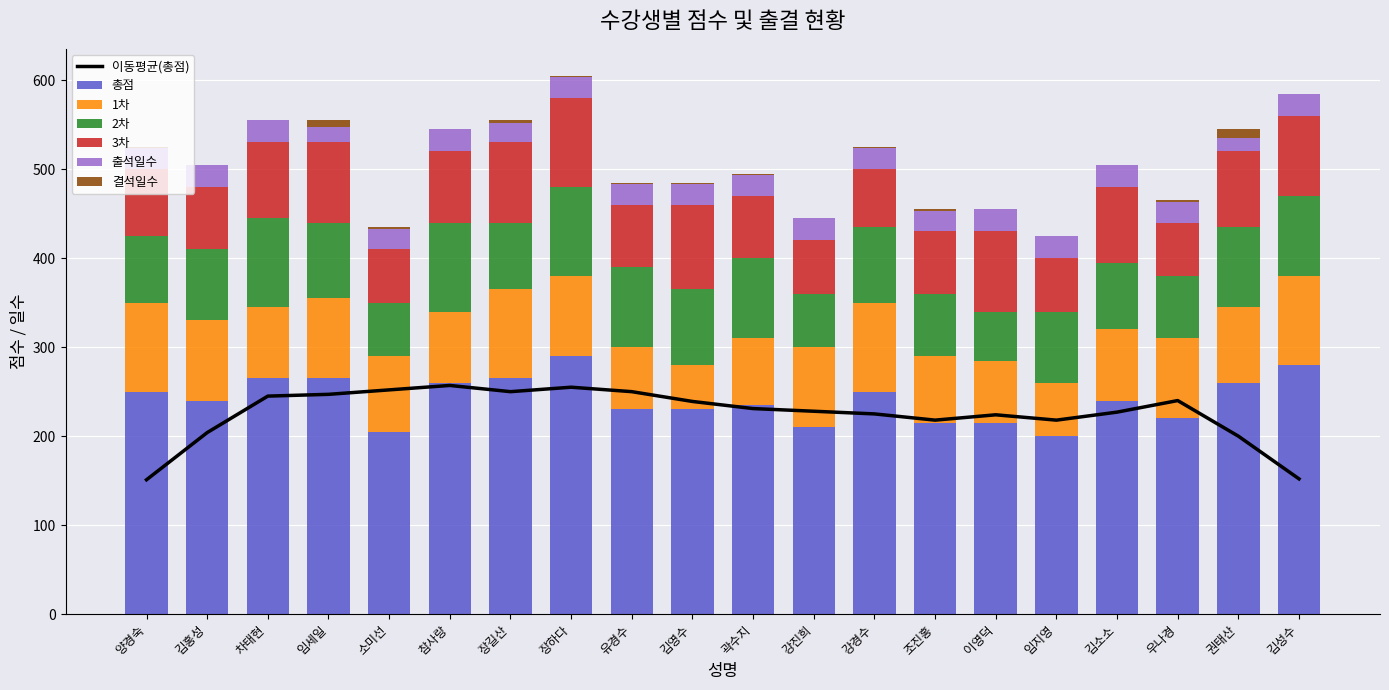

Read the 2차 value at 참사랑.

100